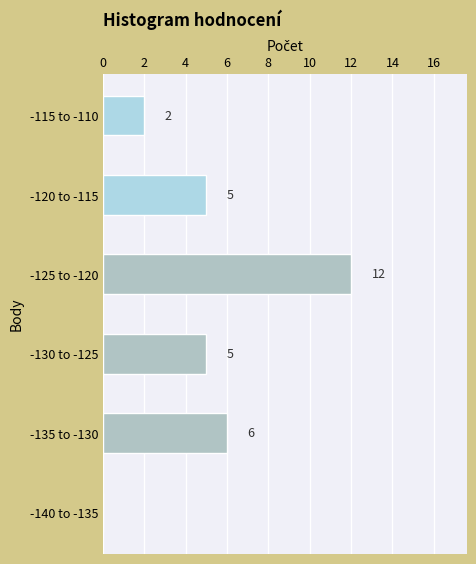

What is the sum of the values at -135 to -130 and -120 to -115?

11